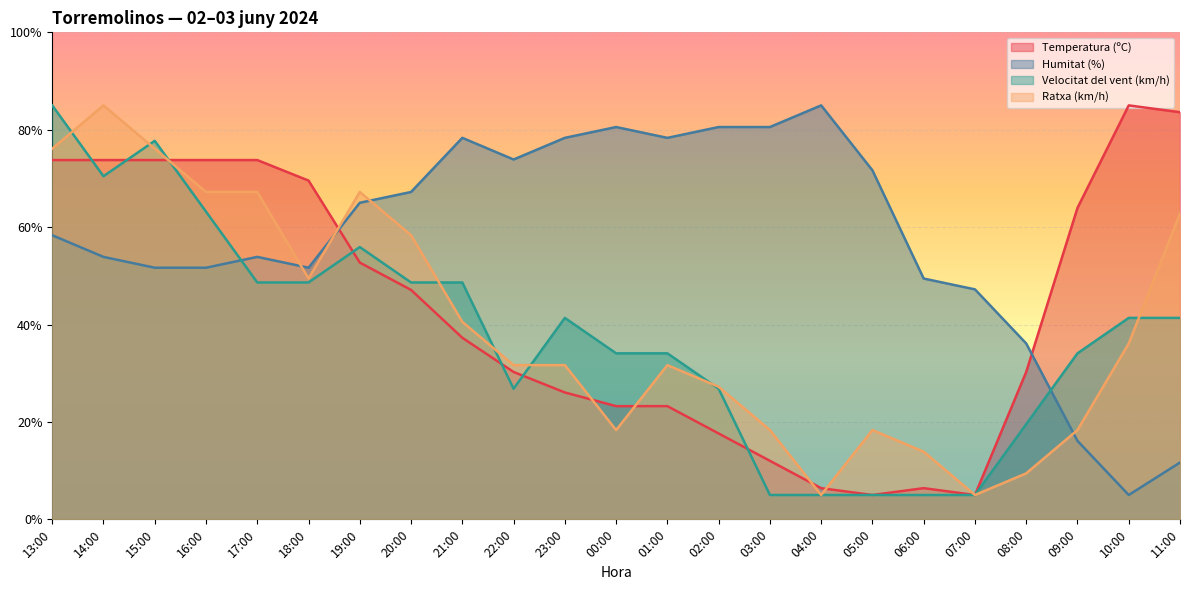

What is the label of the 3rd point from the left?

15:00